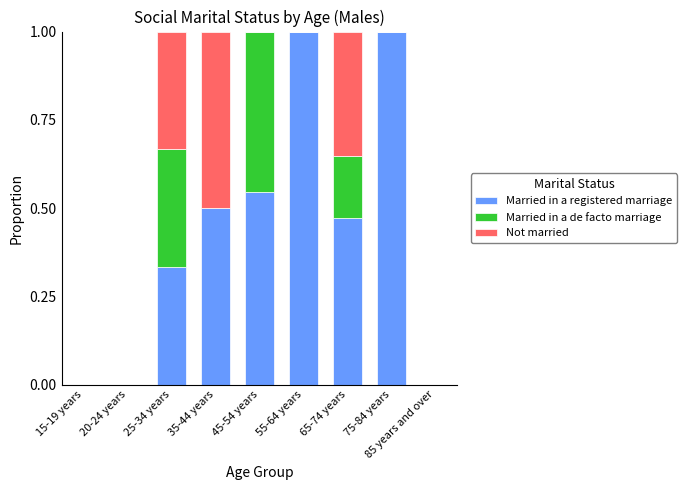

Does the chart contain stacked bars?

Yes